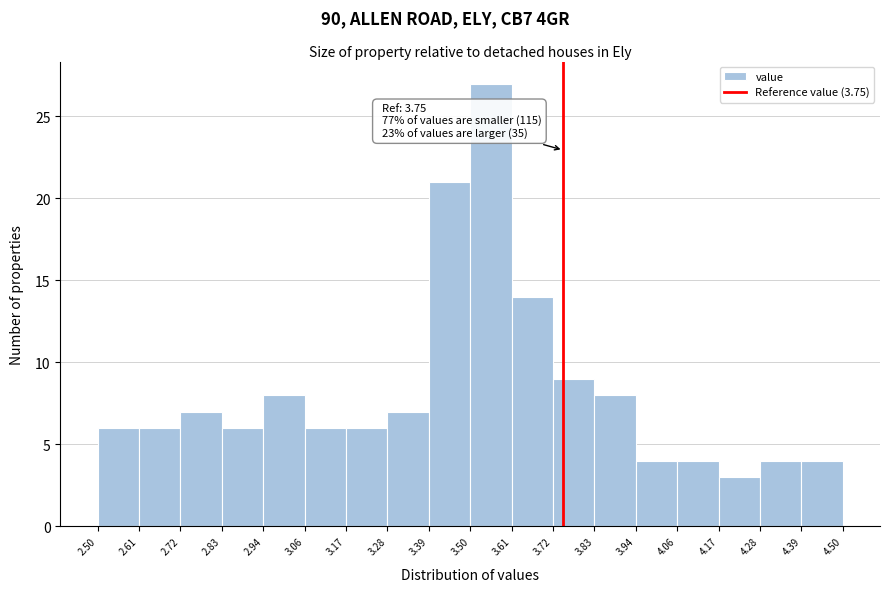

Over which range of the x-axis is the bar tallest?

3.50 to 3.61